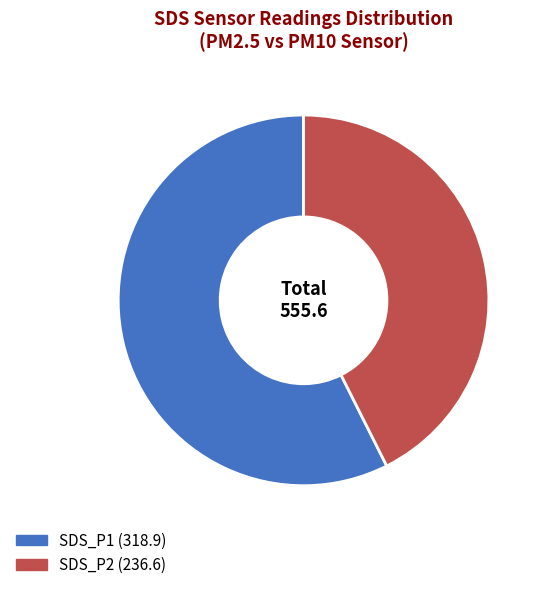

Is there any slice that represents more than half of the pie?

Yes